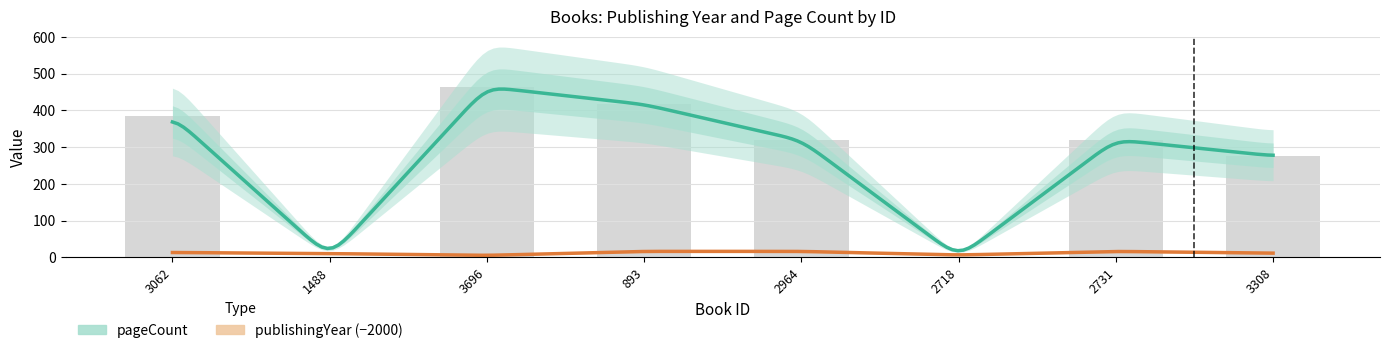

Which category has the lowest value across all series?

1488